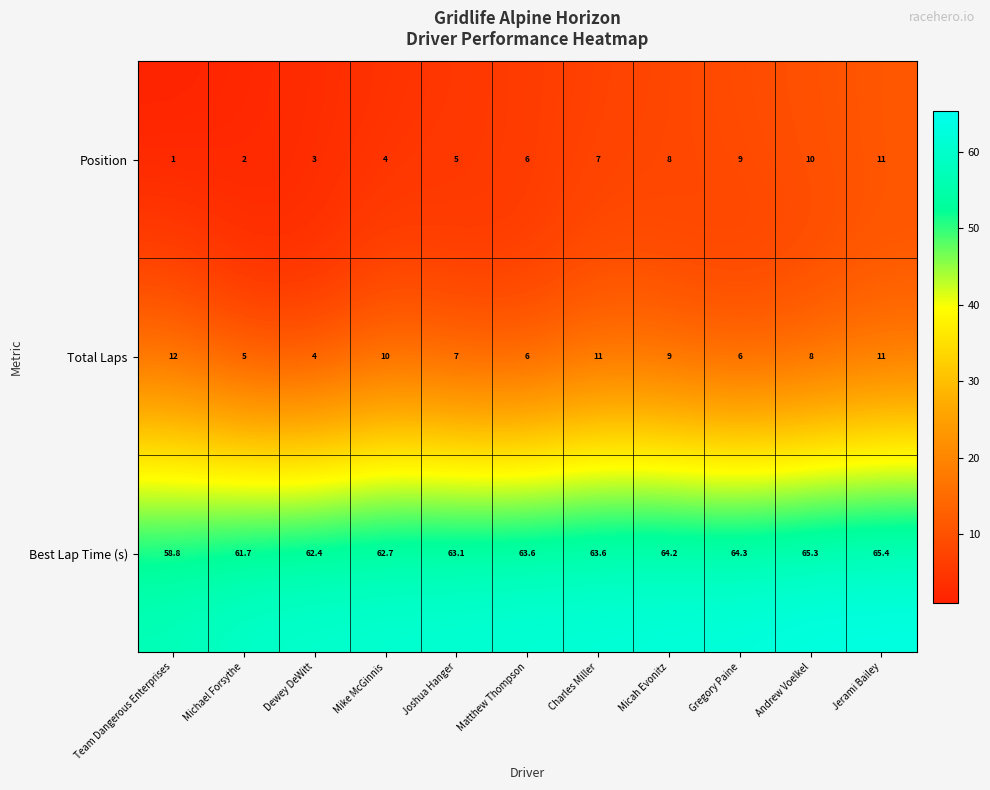

At which label does Best Lap Time (s) first exceed 63?

Joshua Hanger